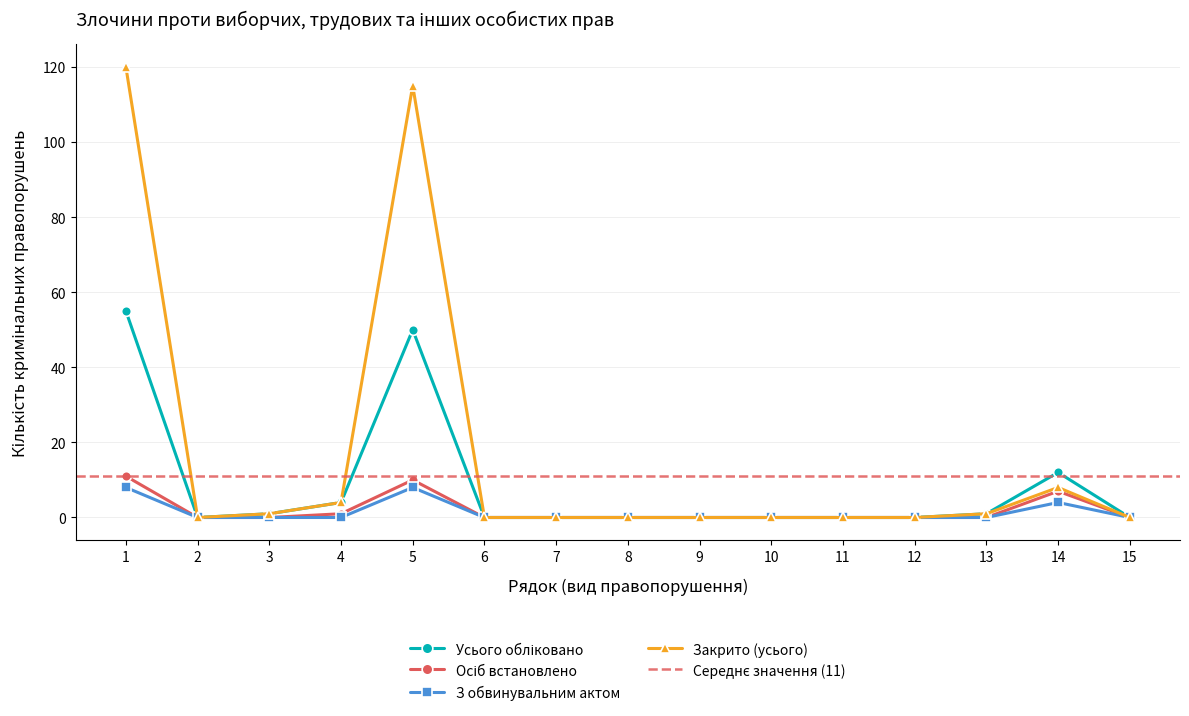

Reading right to left, extract all data points from this chart.

Усього обліковано: 0	12	1	0	0	0	0	0	0	0	50	4	1	0	55
Осіб встановлено: 0	7	0	0	0	0	0	0	0	0	10	1	0	0	11
З обвинувальним актом: 0	4	0	0	0	0	0	0	0	0	8	0	0	0	8
Закрито (усього): 0	8	1	0	0	0	0	0	0	0	115	4	1	0	120